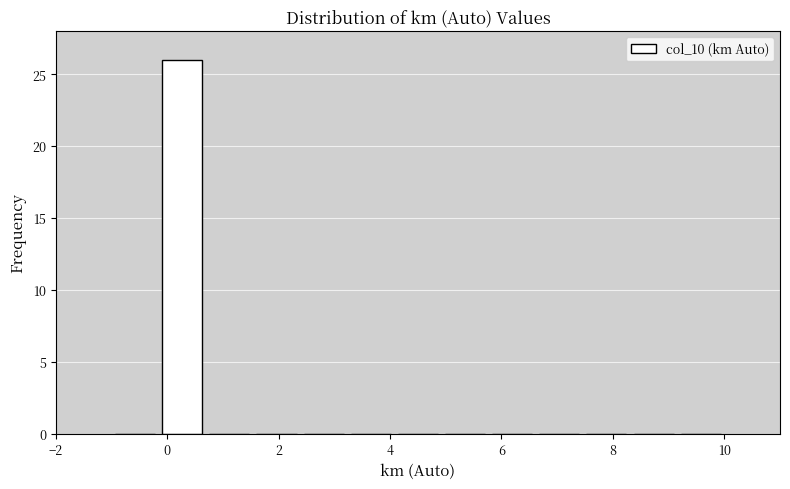

Reading left to right, list every bar in this chart as the range it spans on the x-axis followed by its height. Neither the bar edges nor the heights are printed on the chart, so give them approximately, as read against the axes.

-1.0 to -0.2: 0
-0.2 to 0.6: 26
0.6 to 1.6: 0
1.6 to 2.4: 0
2.4 to 3.2: 0
3.2 to 4.0: 0
4.0 to 5.0: 0
5.0 to 5.8: 0
5.8 to 6.6: 0
6.6 to 7.4: 0
7.4 to 8.4: 0
8.4 to 9.2: 0
9.2 to 10.0: 0